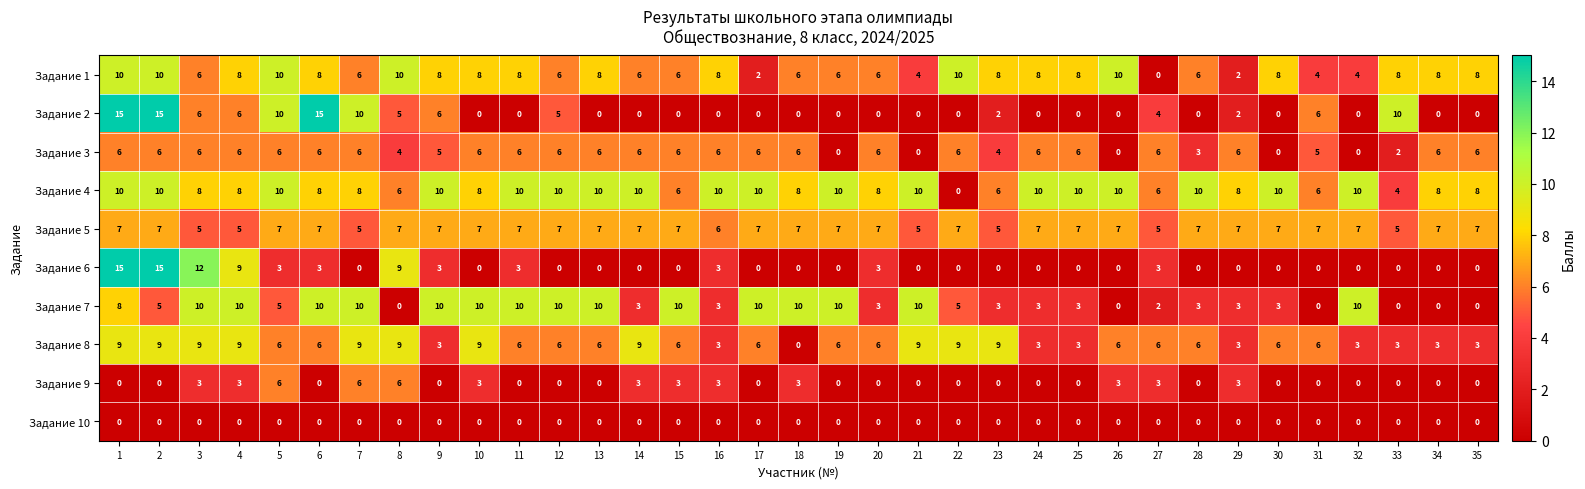

What is the highest value of the Задание 5 series?

7